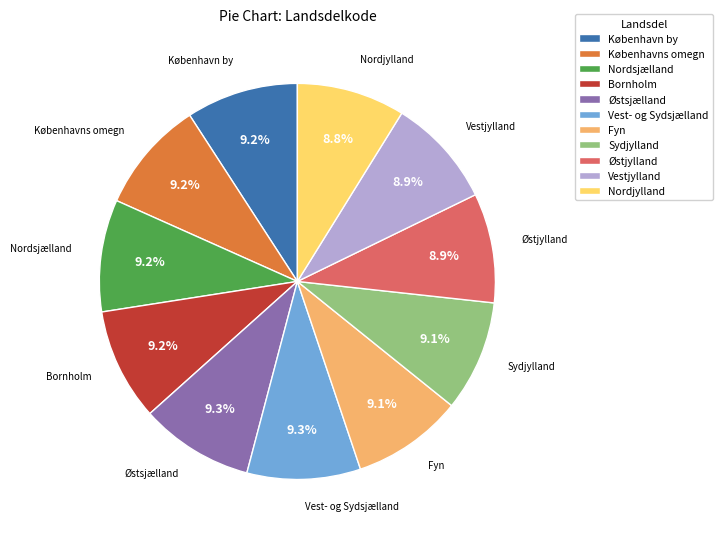

Combined, do Sydjylland and Østsjælland account for over 50%?

No